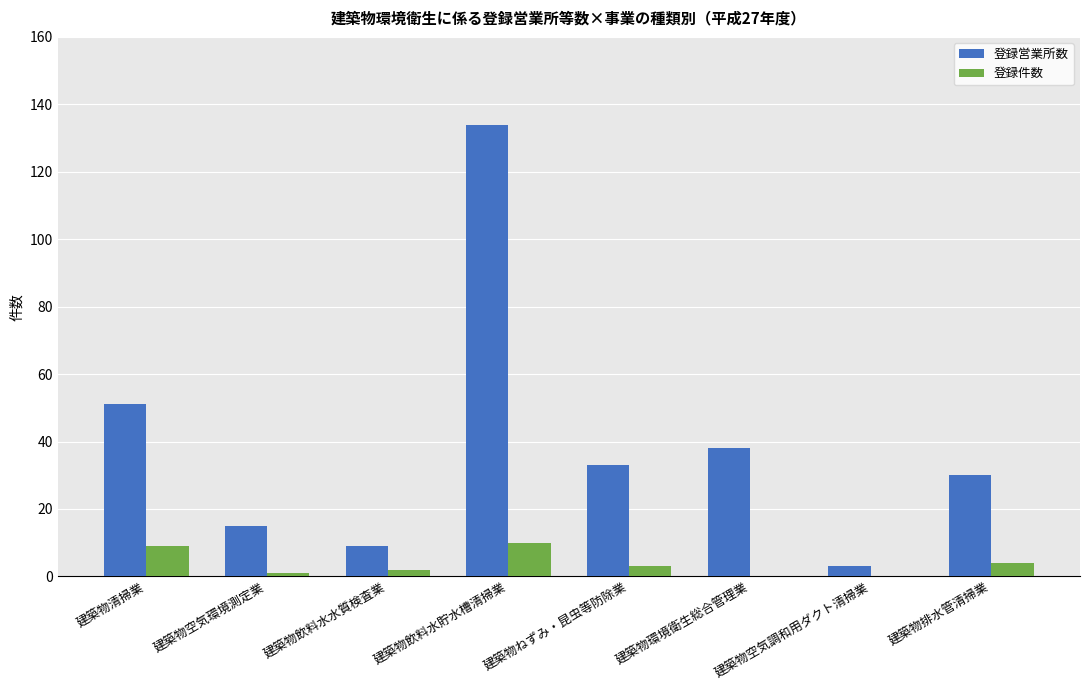

Is it true that 登録件数 equals 0 at 建築物環境衛生総合管理業?

True